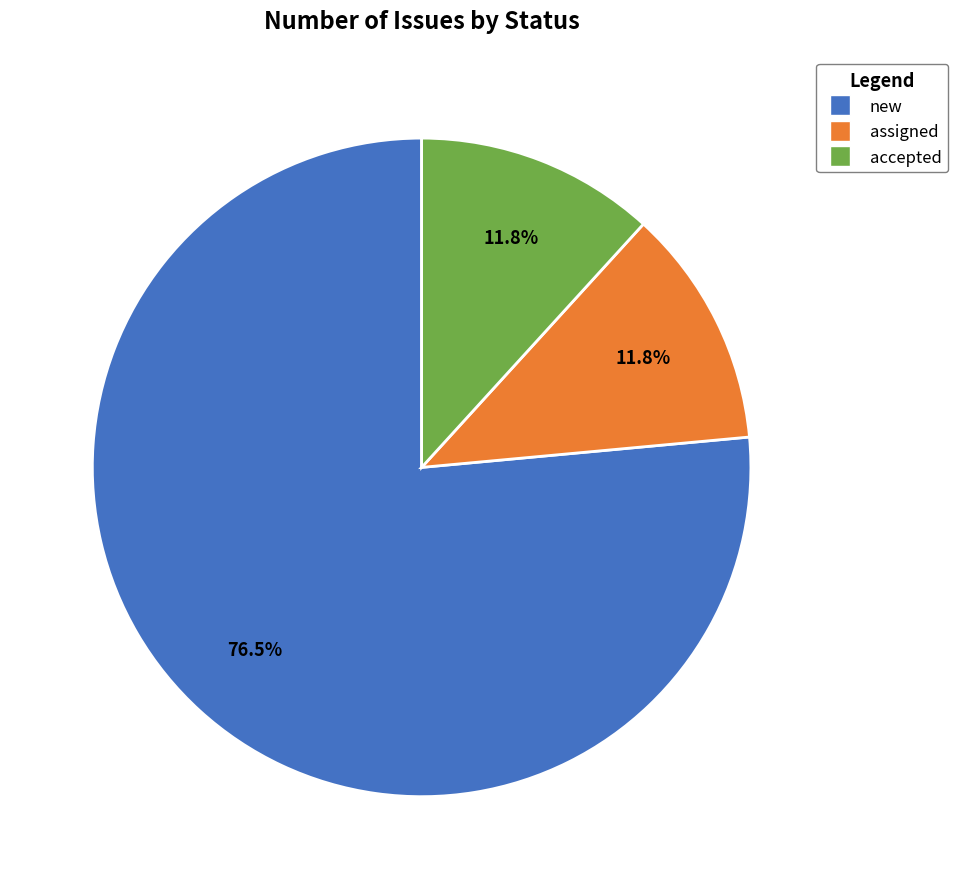

Is it true that accepted is 21% of the pie?

False